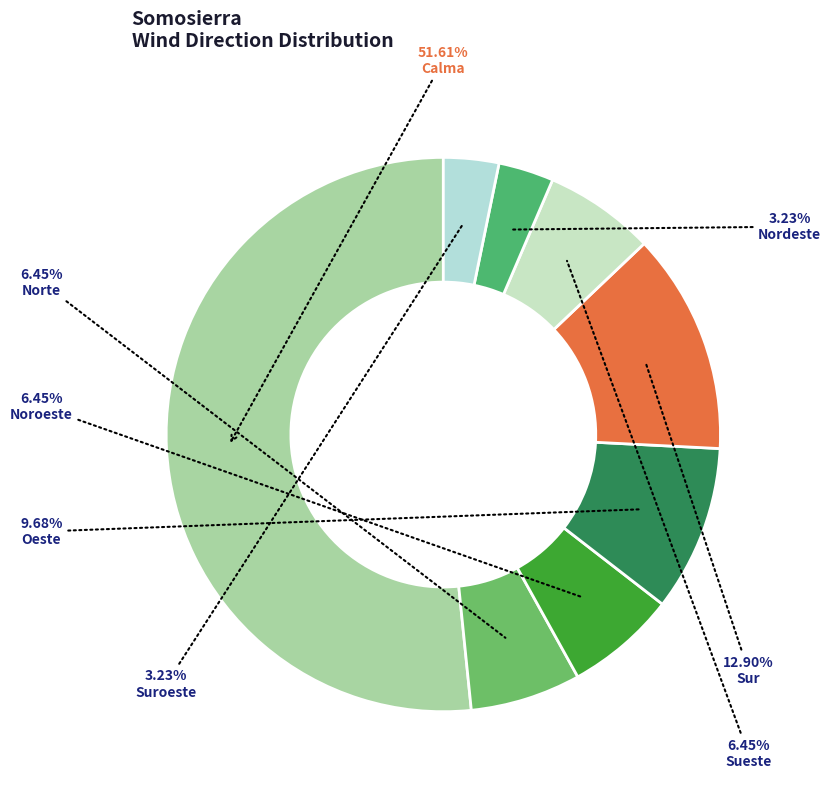

Is there any slice that represents more than half of the pie?

Yes